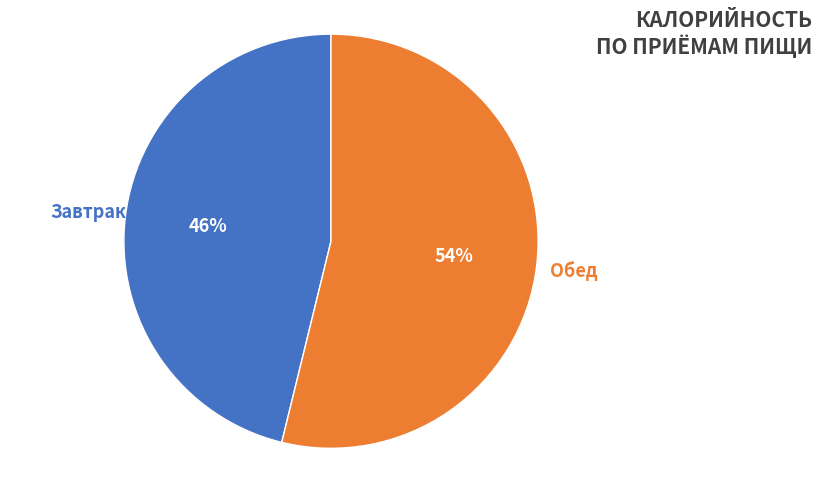

To the nearest percent, what portion does Обед represent?

54%